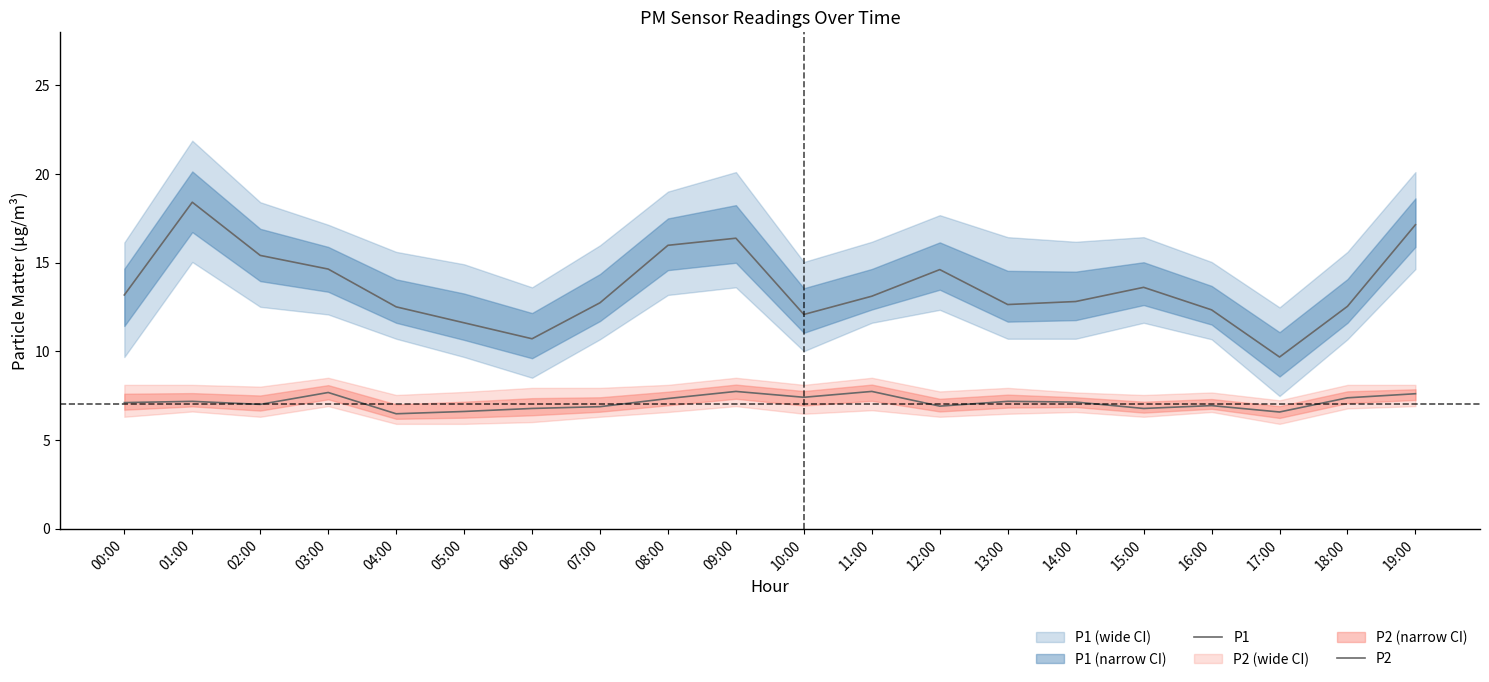

True or false: P1 and P2 cross at least once.

False